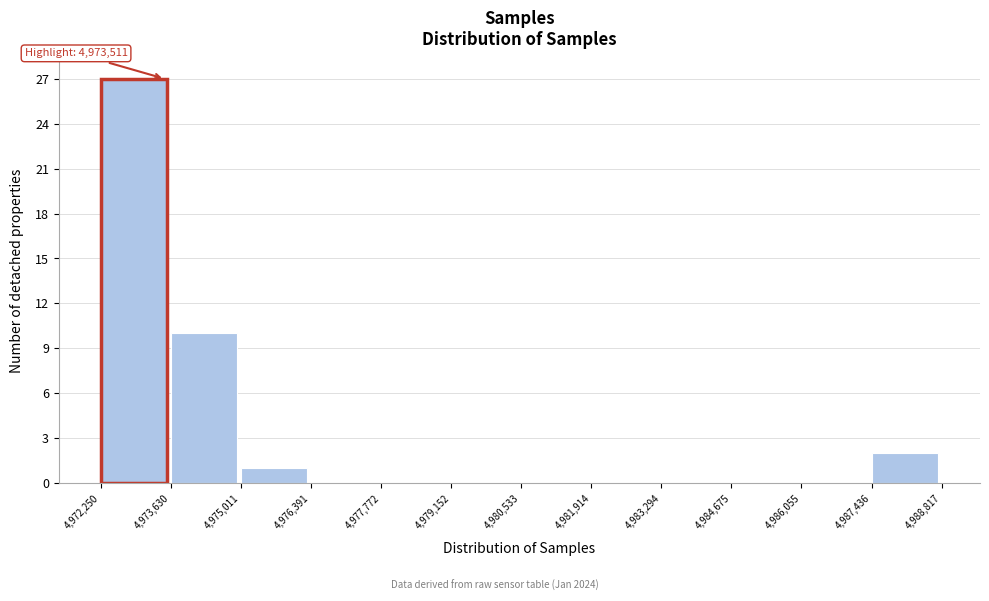

Over which range of the x-axis is the bar tallest?

4,972,250 to 4,973,630